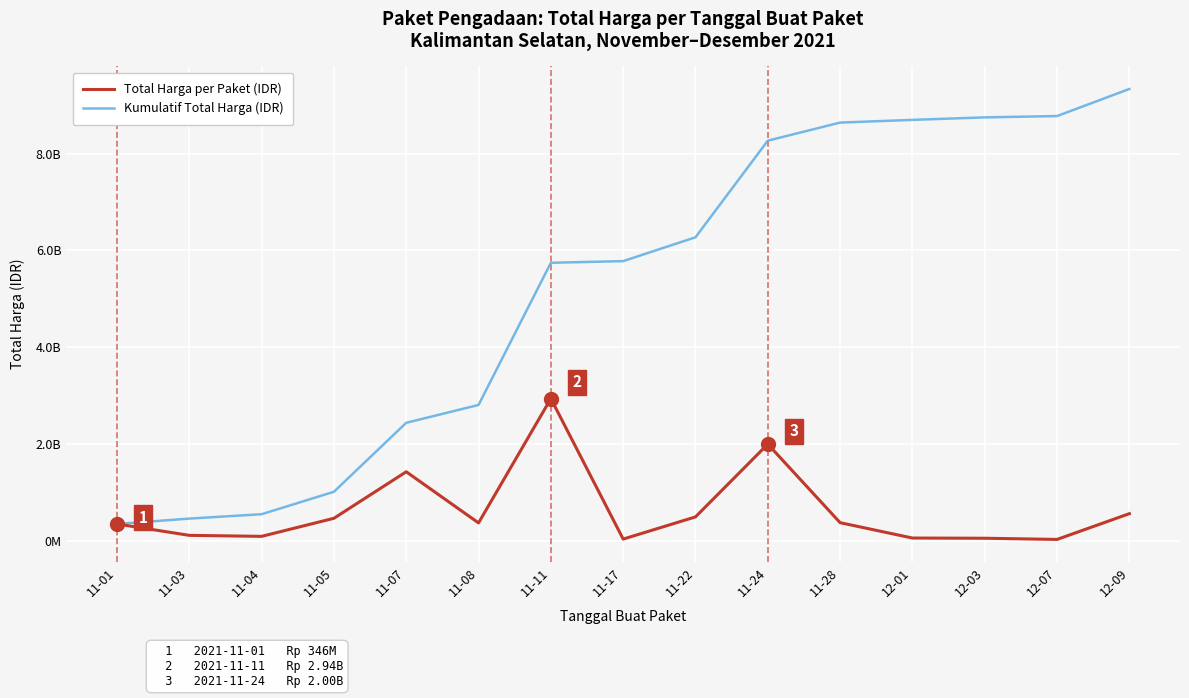

Which label corresponds to the largest value in the chart?

12-09